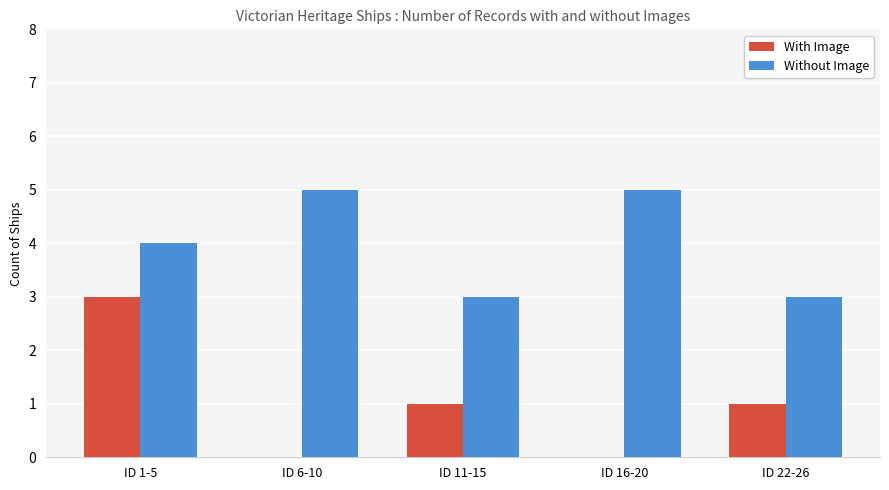

What is the maximum value for Without Image?

5